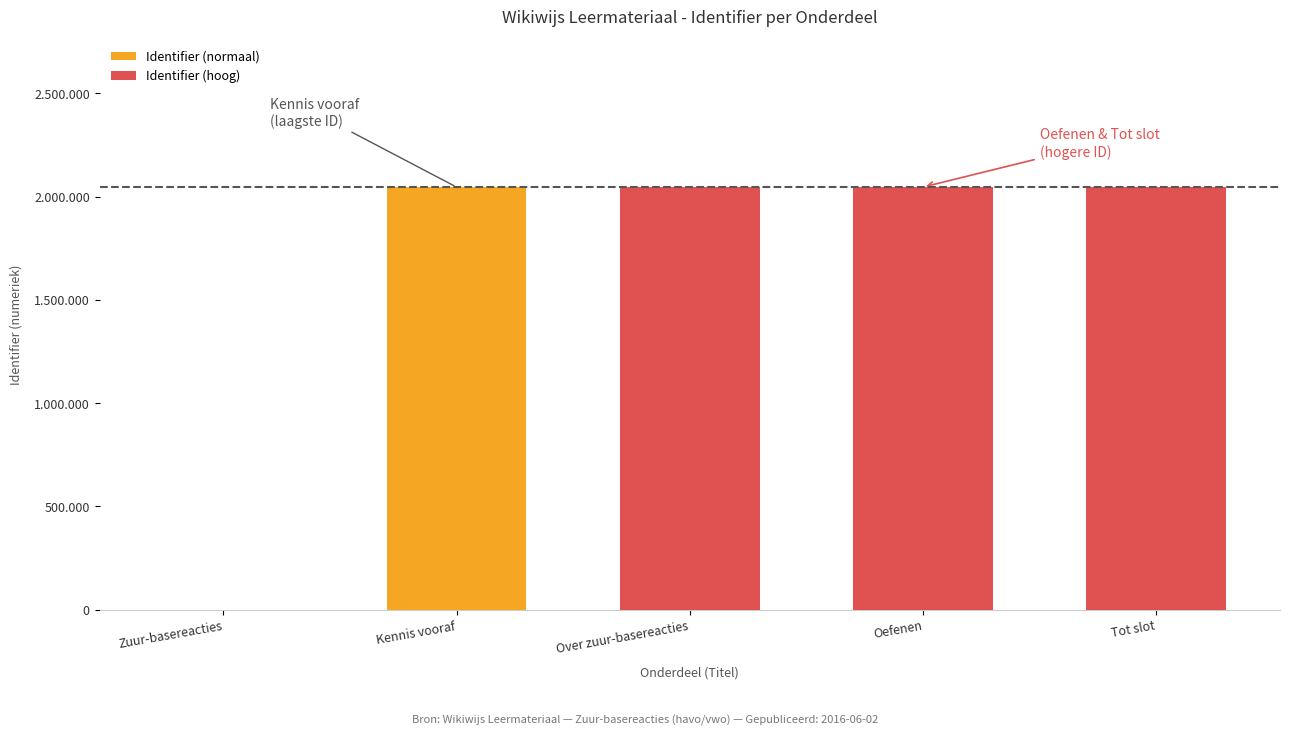

What are all the series names shown in the legend?

Identifier (normaal), Identifier (hoog)